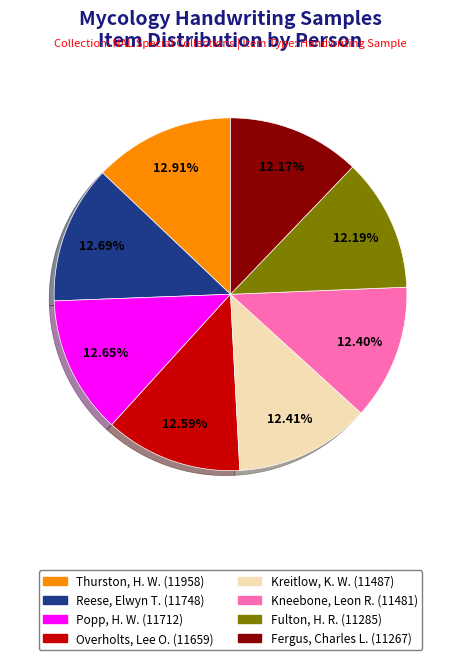

Is Kreitlow, K. W. the majority of the pie?

No